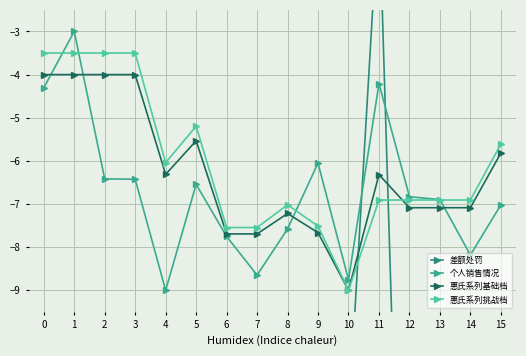

Is this an area chart (filled region under the line)?

No